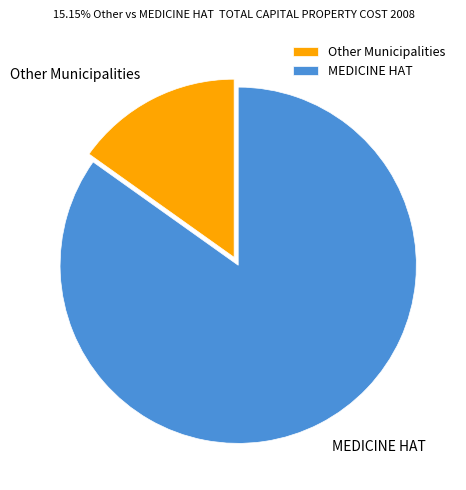

Rank the categories by value from highest to lowest.

MEDICINE HAT, Other Municipalities